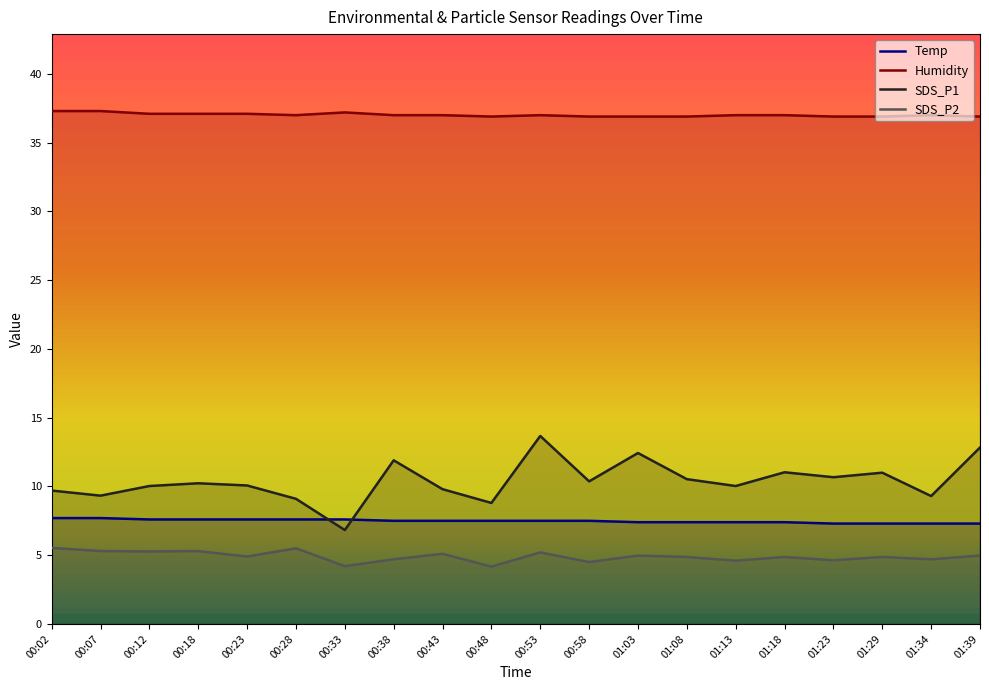

What value does the SDS_P2 series have at 01:23?

4.6